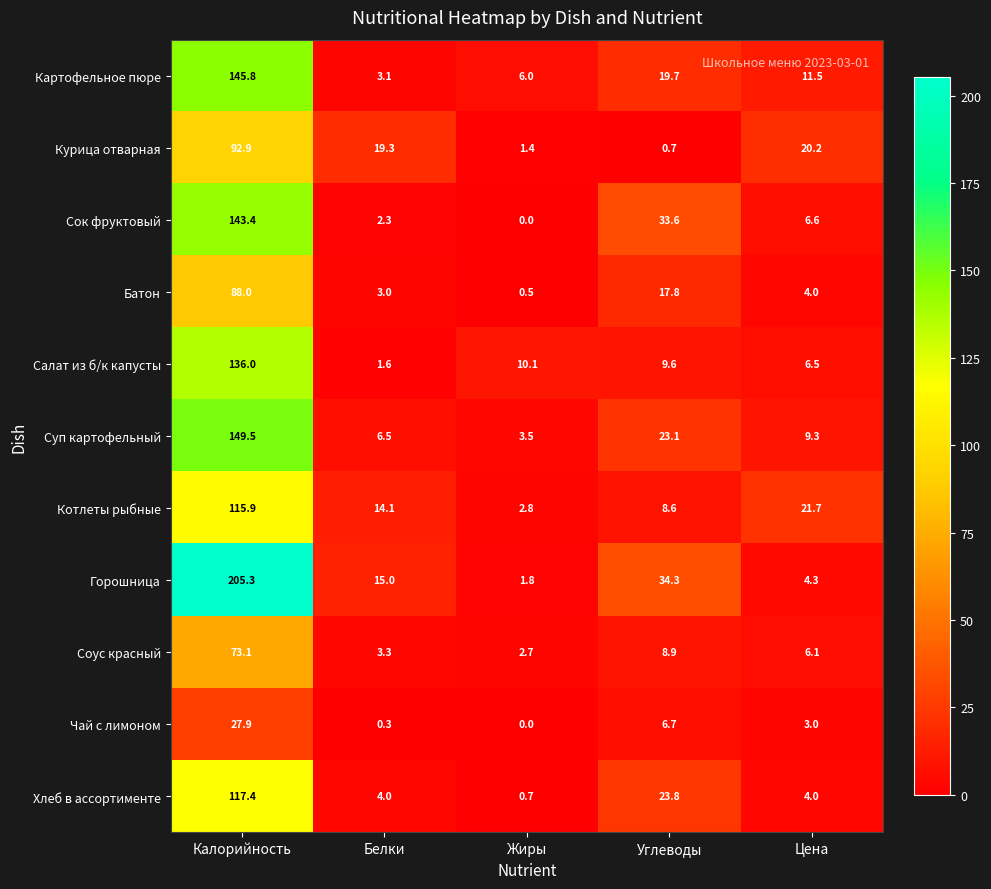

True or false: Картофельное пюре has a value of 1.2 at Белки.

False